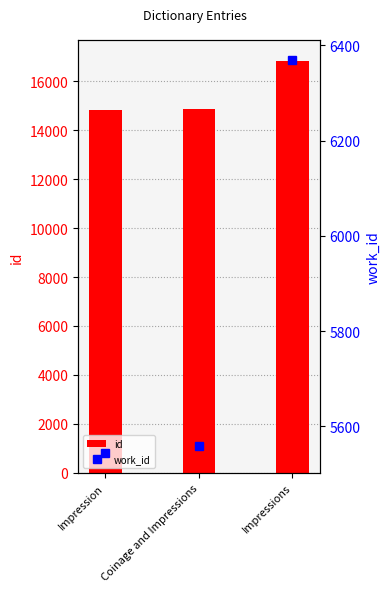

What is the difference between the work_id values at Coinage and Impressions and Impressions?

811